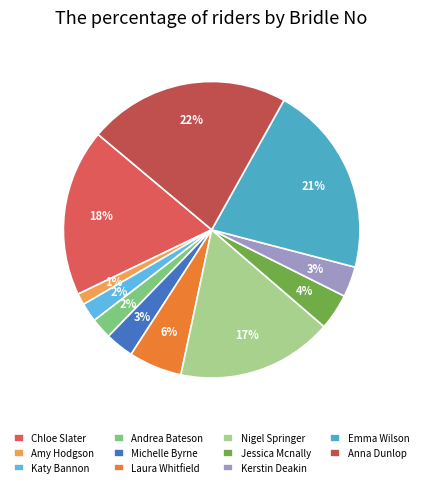

Count the number of slices in the pie.

11